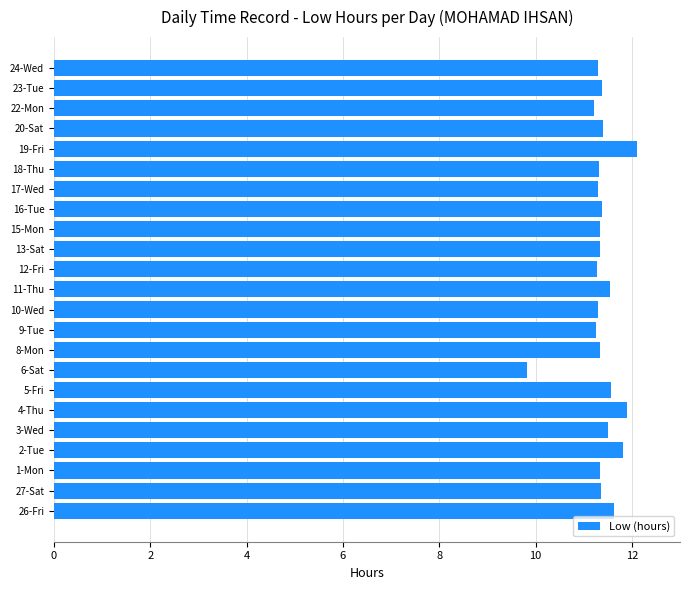

What is the greatest value displayed?

12.1